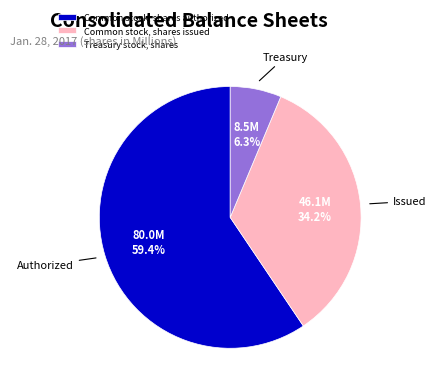

What is the smallest slice in the pie chart?

Treasury stock, shares